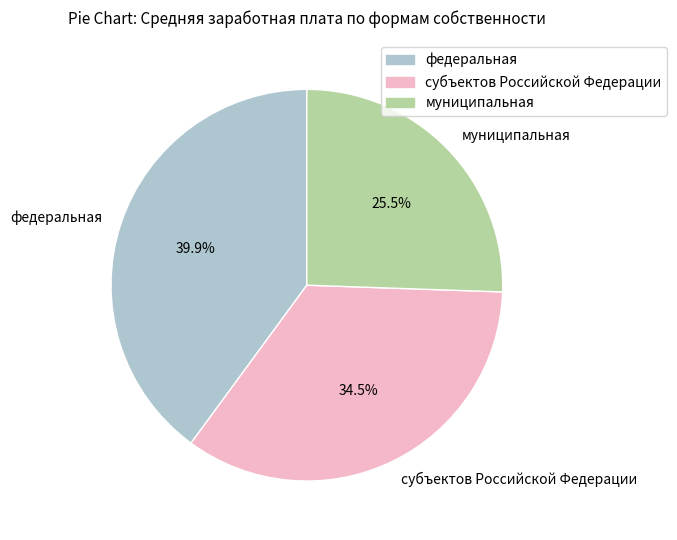

Rank the categories by value from lowest to highest.

муниципальная, субъектов Российской Федерации, федеральная